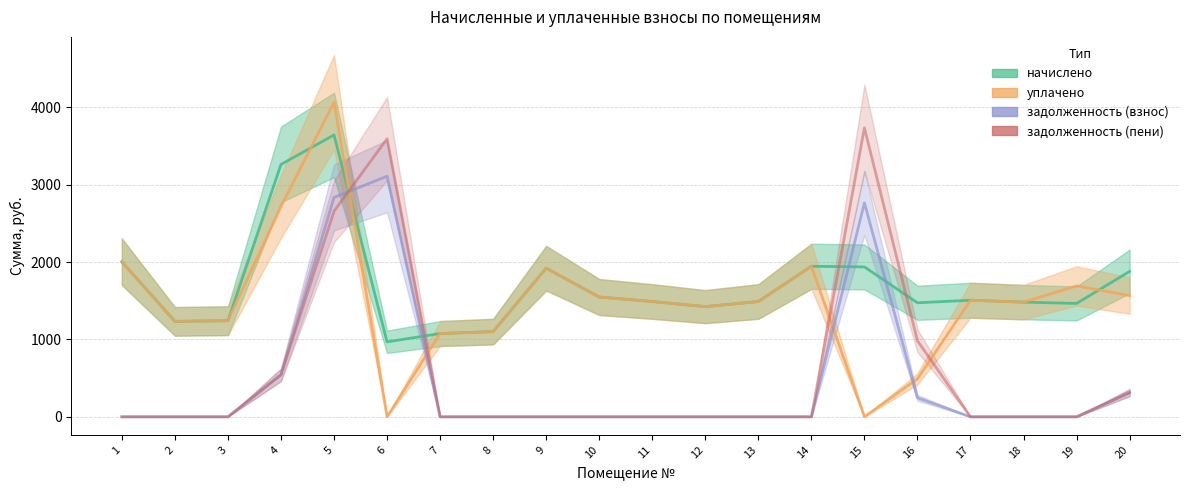

Which series changed the most between 17 and 19?

уплачено